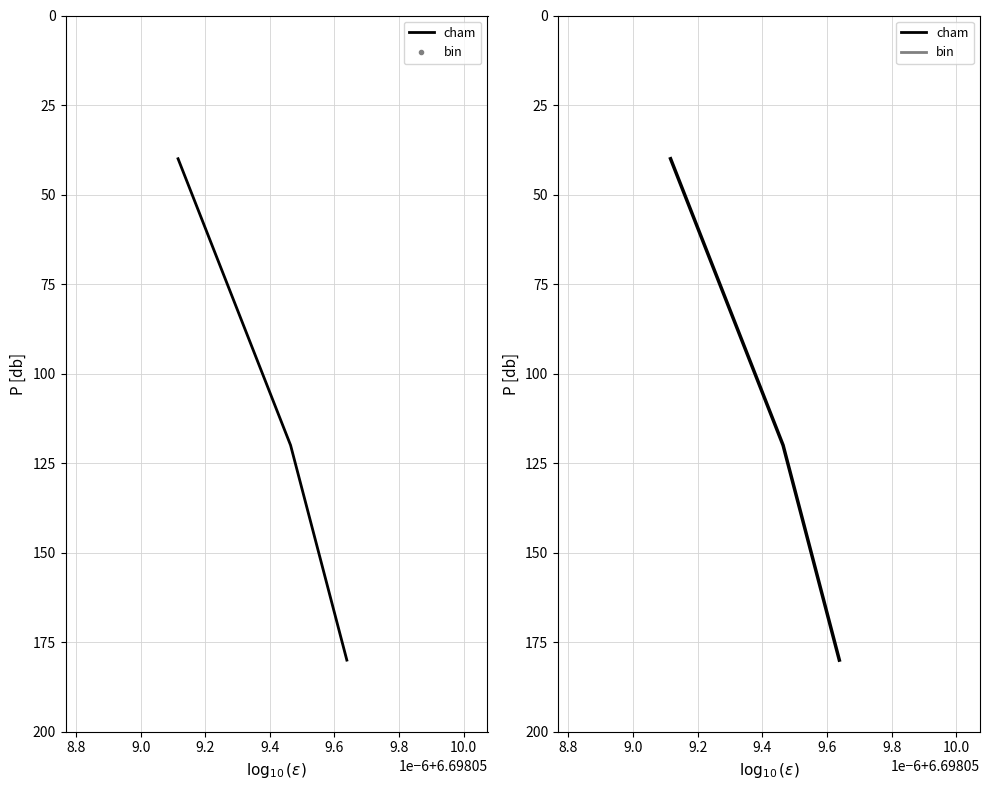

At how many categories does at least one series exceed 114?

2